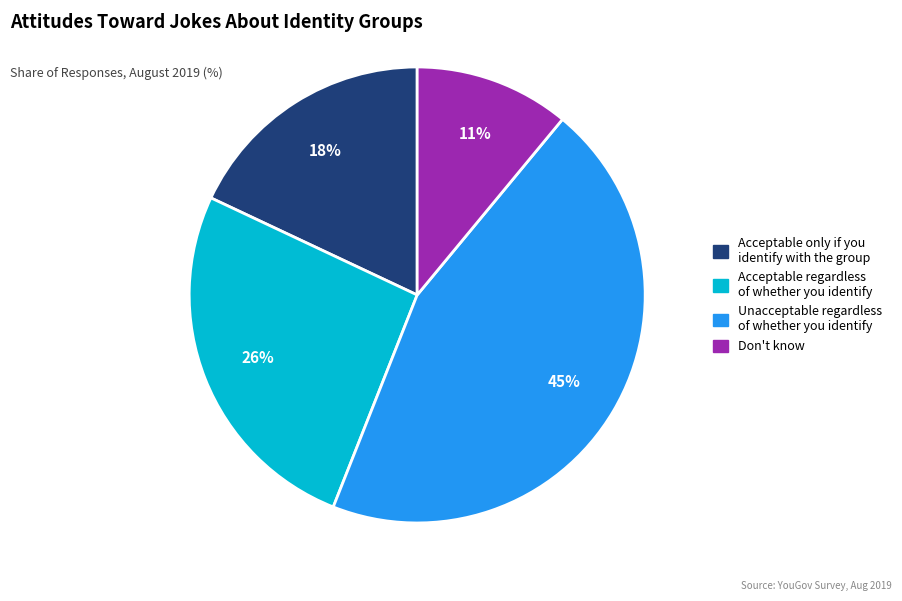

Does any single category account for the majority?

No